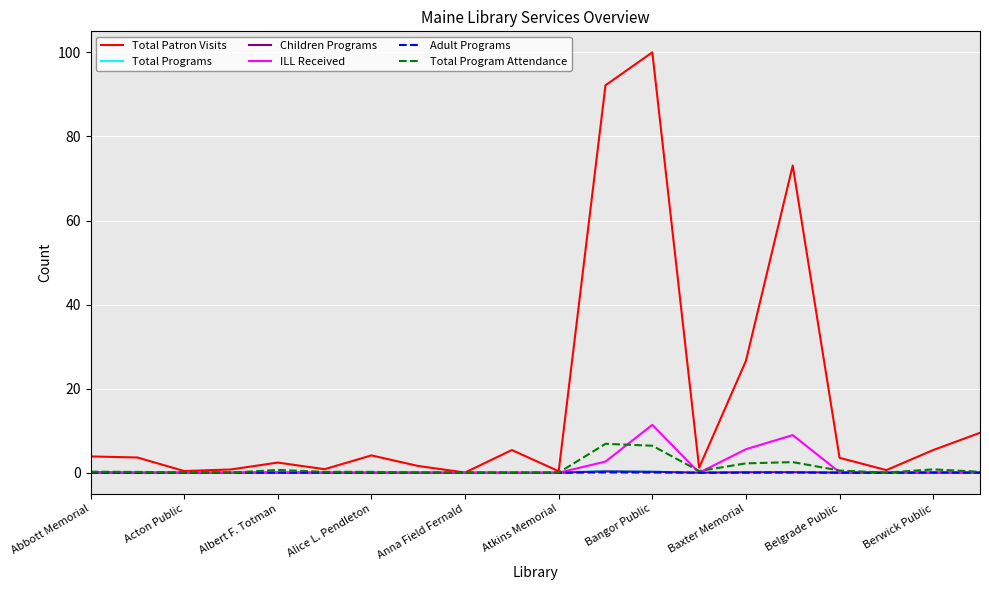

What are all the series names shown in the legend?

Total Patron Visits, Total Programs, Children Programs, ILL Received, Adult Programs, Total Program Attendance